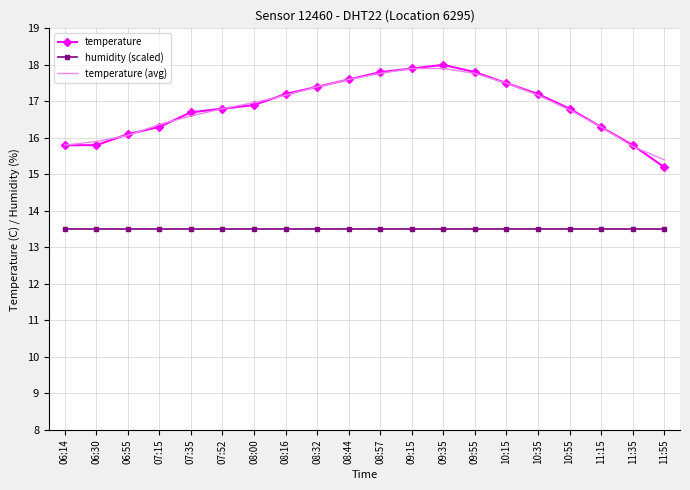

What is the spread (max minus min) of values at 08:32?

3.9